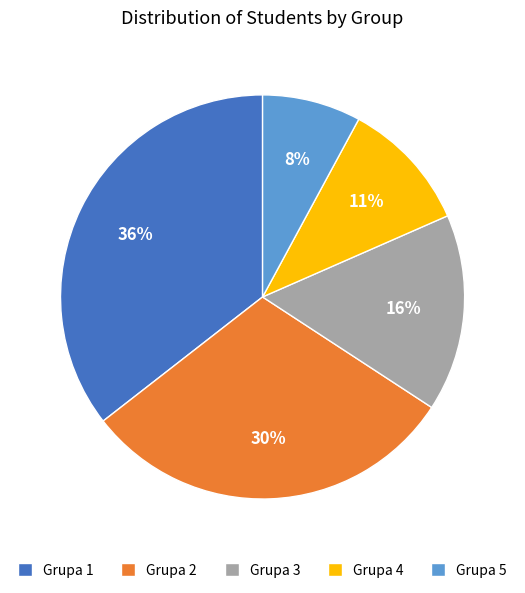

How many segments does this pie chart have?

5